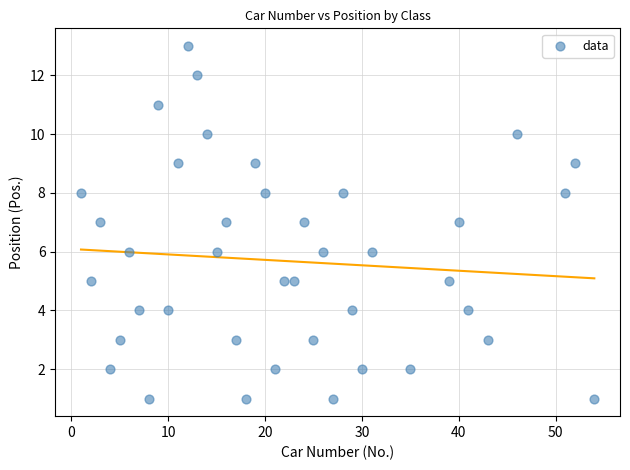

What is the range of X values (max minus min)?

53